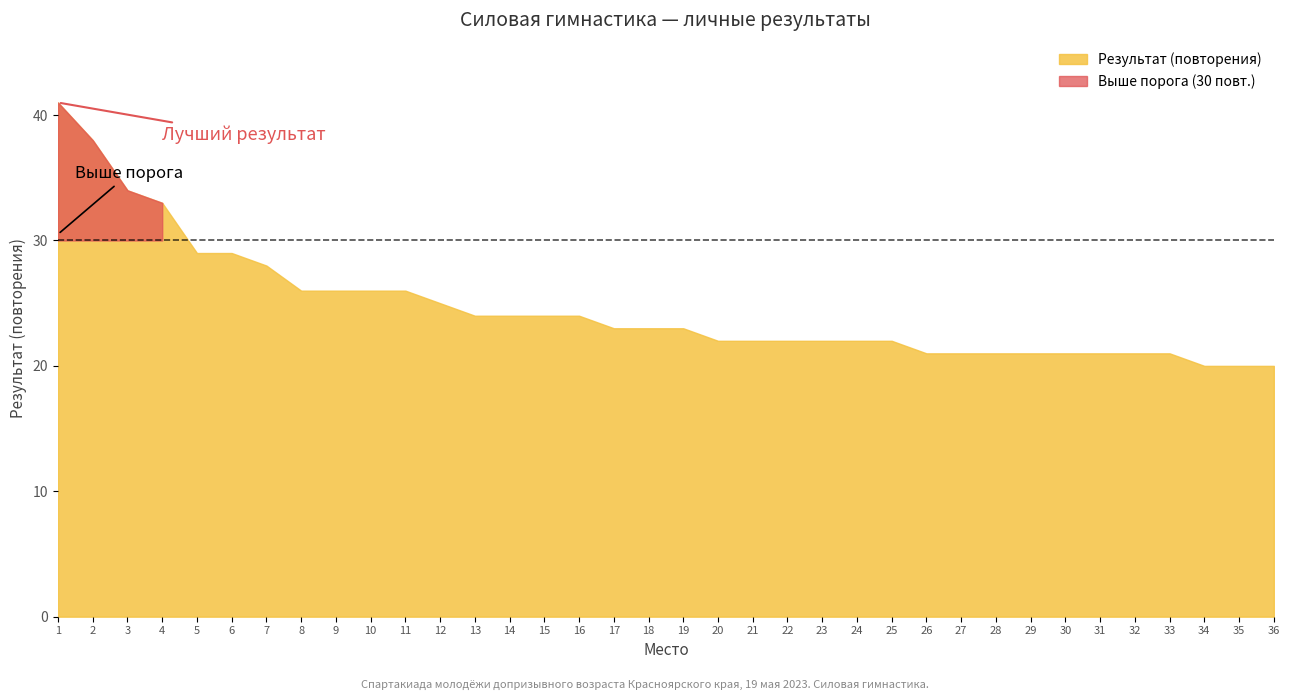

True or false: Место has a value of 5 at 10.

False